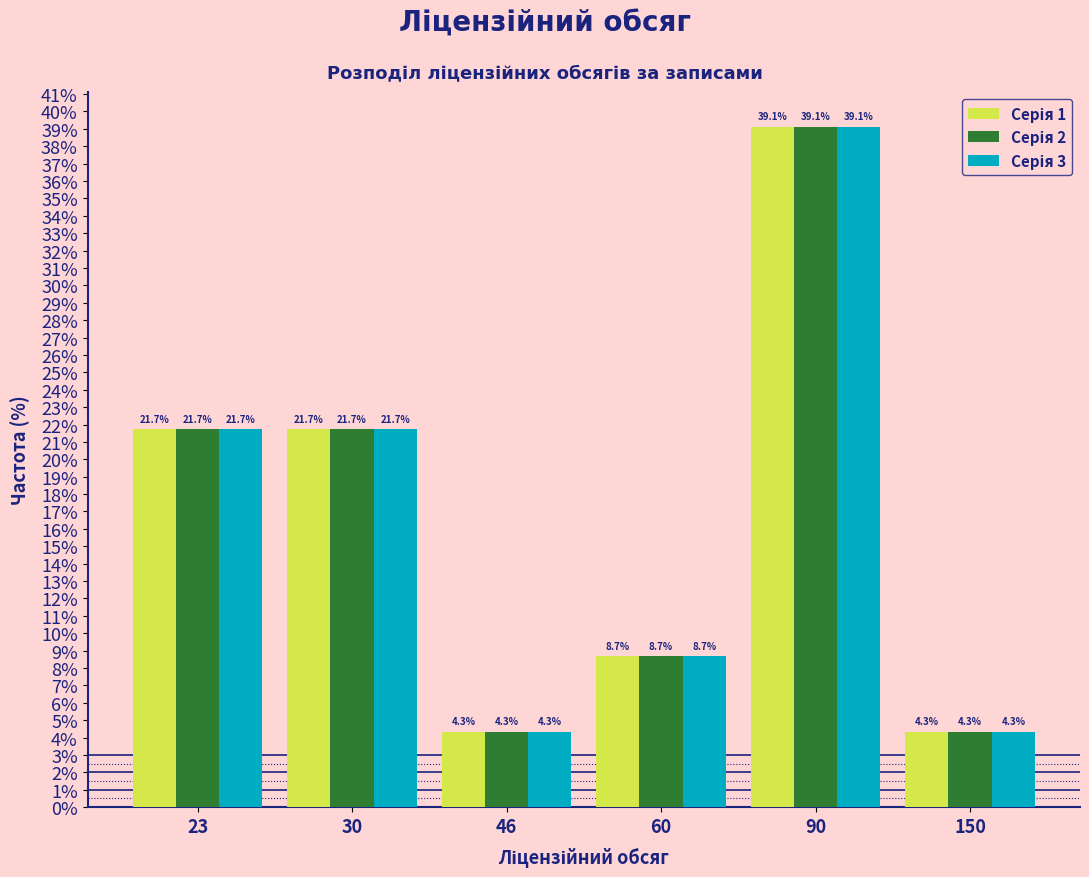

At how many categories does at least one series exceed 16?

3